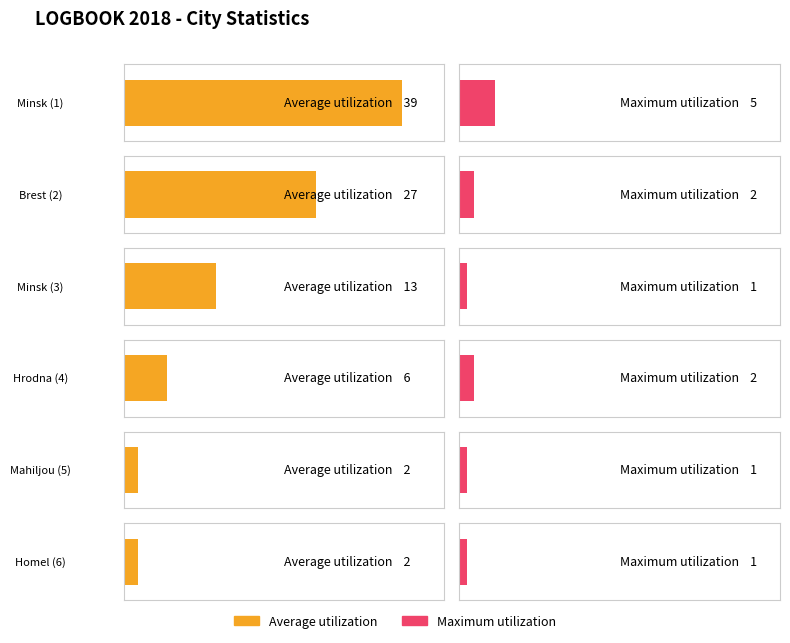

Reading left to right, what are all the values shown in this chart?

Average utilization: Minsk (1)=39	Brest (2)=27	Minsk (3)=13	Hrodna (4)=6	Mahiljou (5)=2	Homel (6)=2
Maximum utilization: Minsk (1)=5	Brest (2)=2	Minsk (3)=1	Hrodna (4)=2	Mahiljou (5)=1	Homel (6)=1